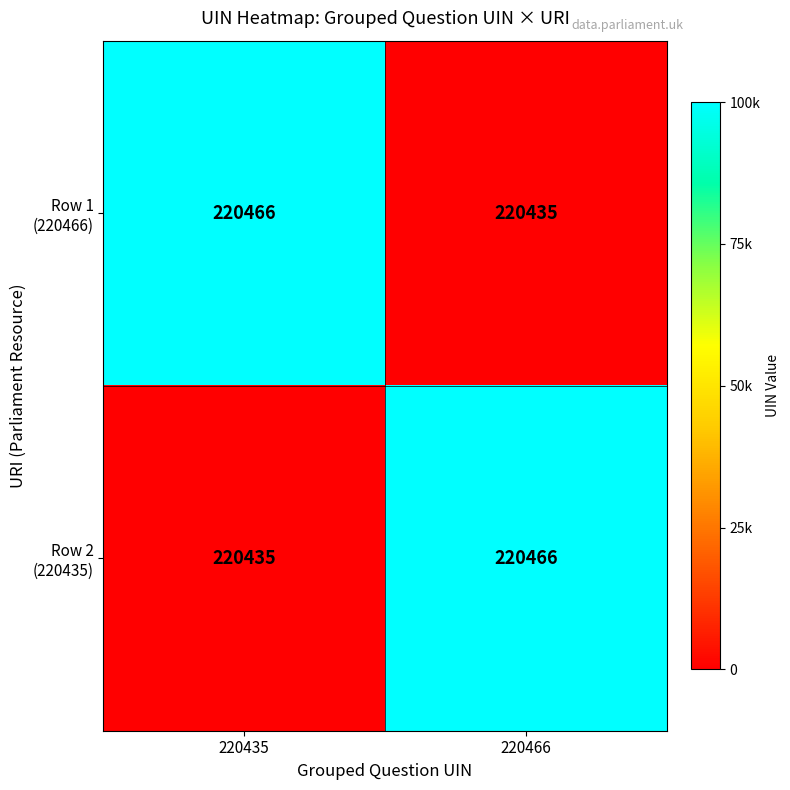

What is the spread (max minus min) of values at 220435?

31